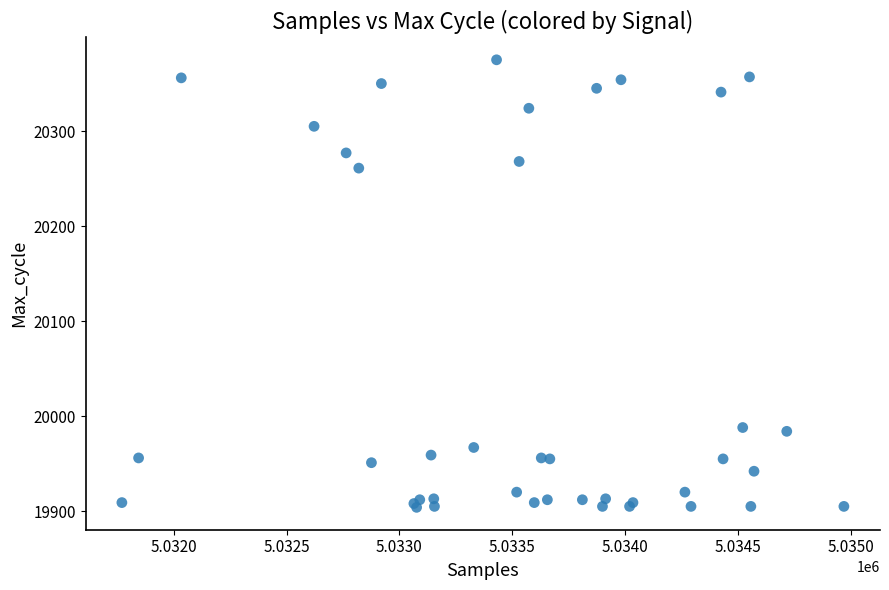

What Y value in the scatter plot is closest to 20139?

20261